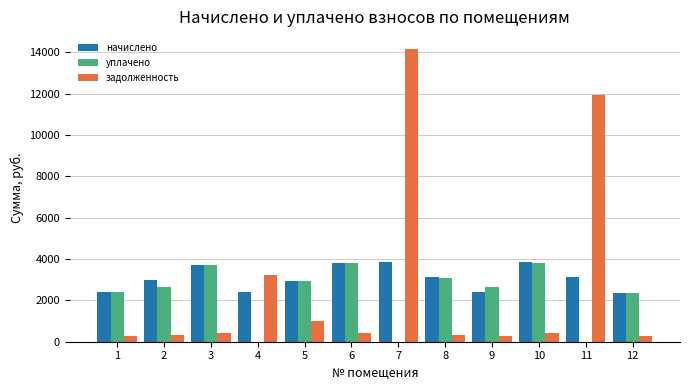

How many values in the задолженность series exceed 424?

6